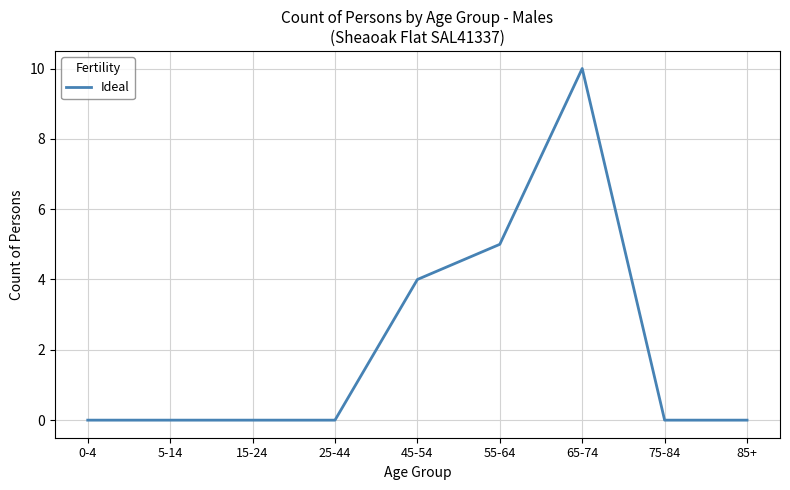

How many lines are shown in the chart?

1